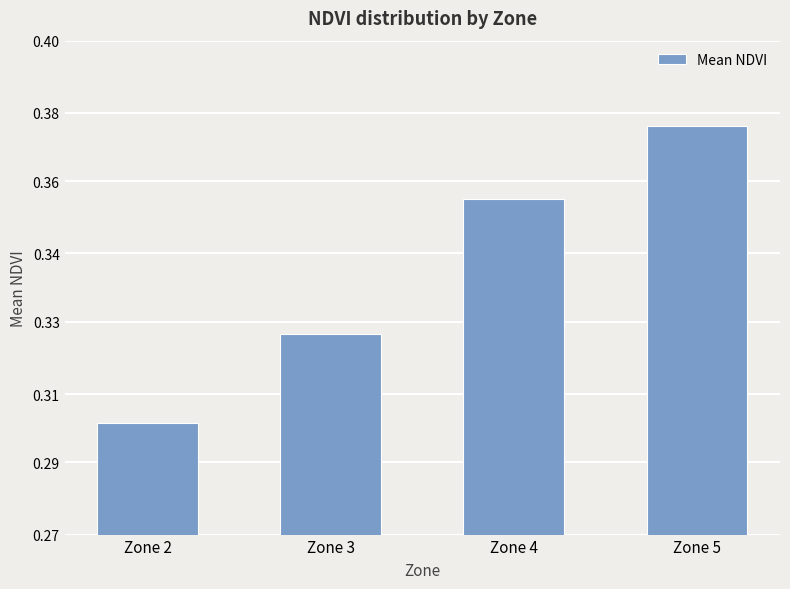

What is the sum of the values at Zone 4 and Zone 3?

0.7